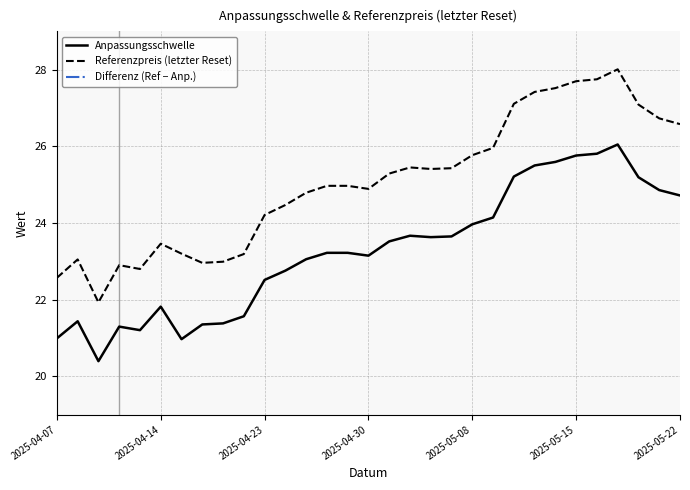

The value of Anpassungsschwelle at 2025-05-08 is 11.6. True or false?

False